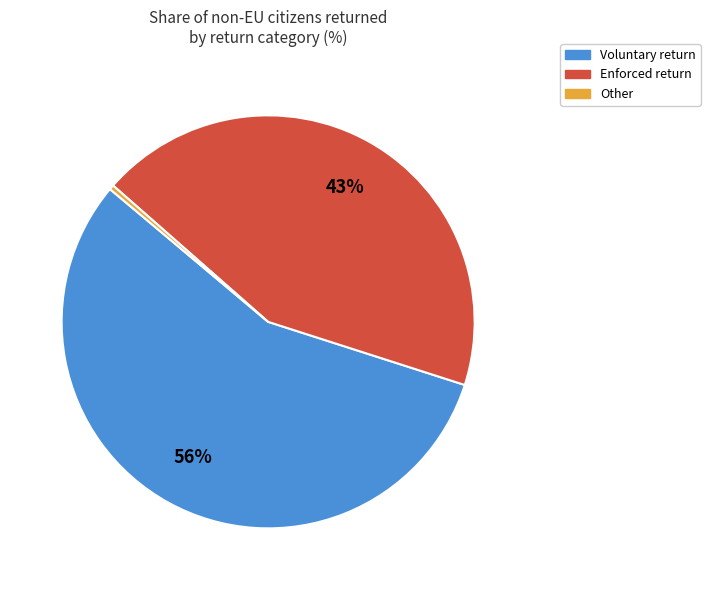

To the nearest percent, what is the average slice percentage?

33%